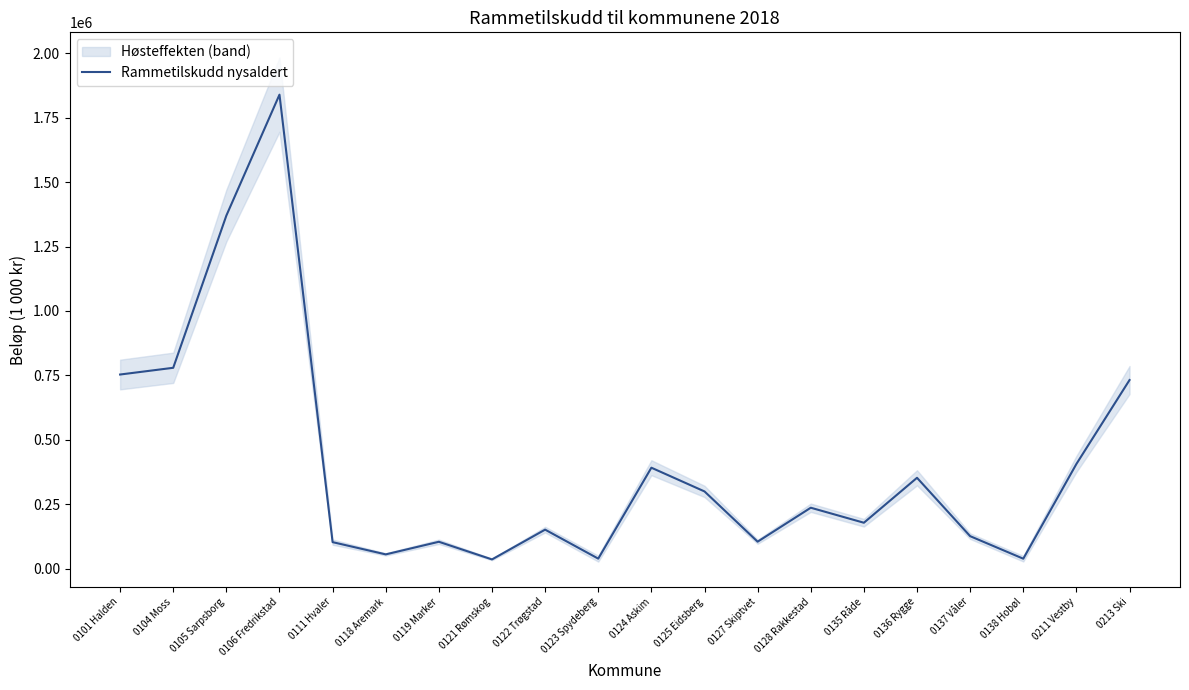

Rank the categories by value from highest to lowest.

0106 Fredrikstad, 0105 Sarpsborg, 0104 Moss, 0101 Halden, 0213 Ski, 0211 Vestby, 0124 Askim, 0136 Rygge, 0125 Eidsberg, 0128 Rakkestad, 0135 Råde, 0122 Trøgstad, 0137 Våler, 0127 Skiptvet, 0119 Marker, 0111 Hvaler, 0118 Aremark, 0123 Spydeberg, 0138 Hobøl, 0121 Rømskog